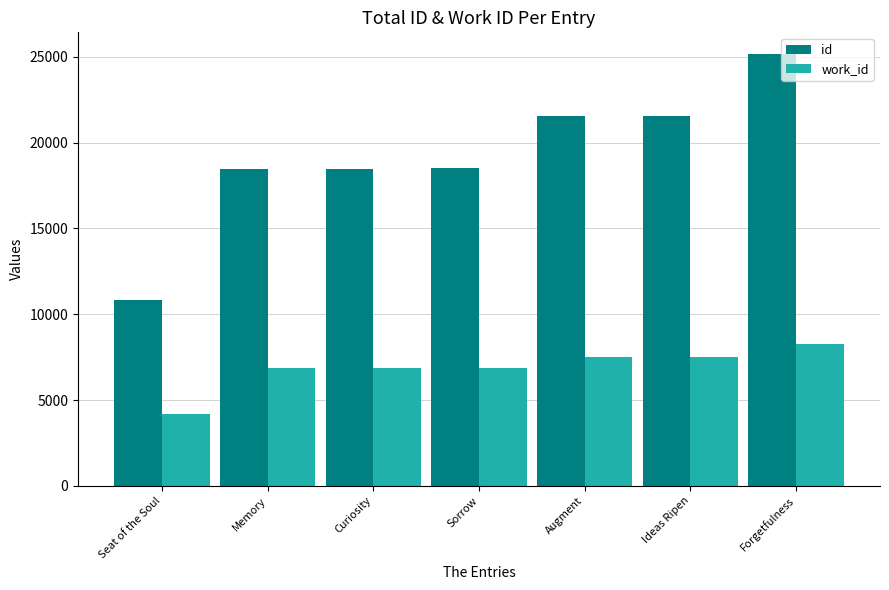

Does the chart contain stacked bars?

No